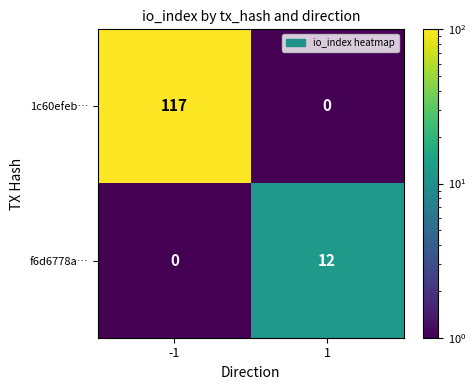

Which series has the largest range (max minus min)?

1c60efeb…